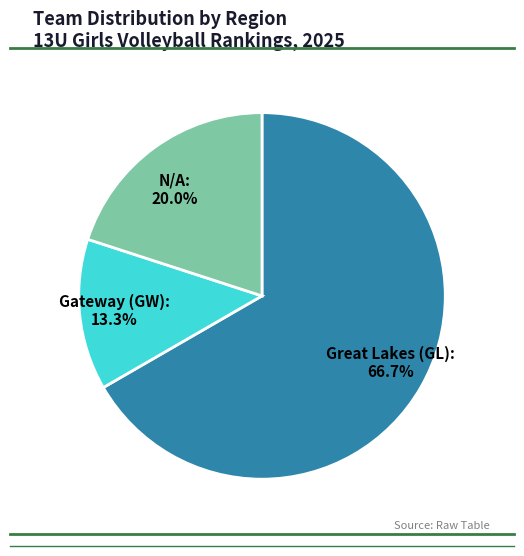

How much of the chart is everything except Great Lakes (GL)?

33.3%